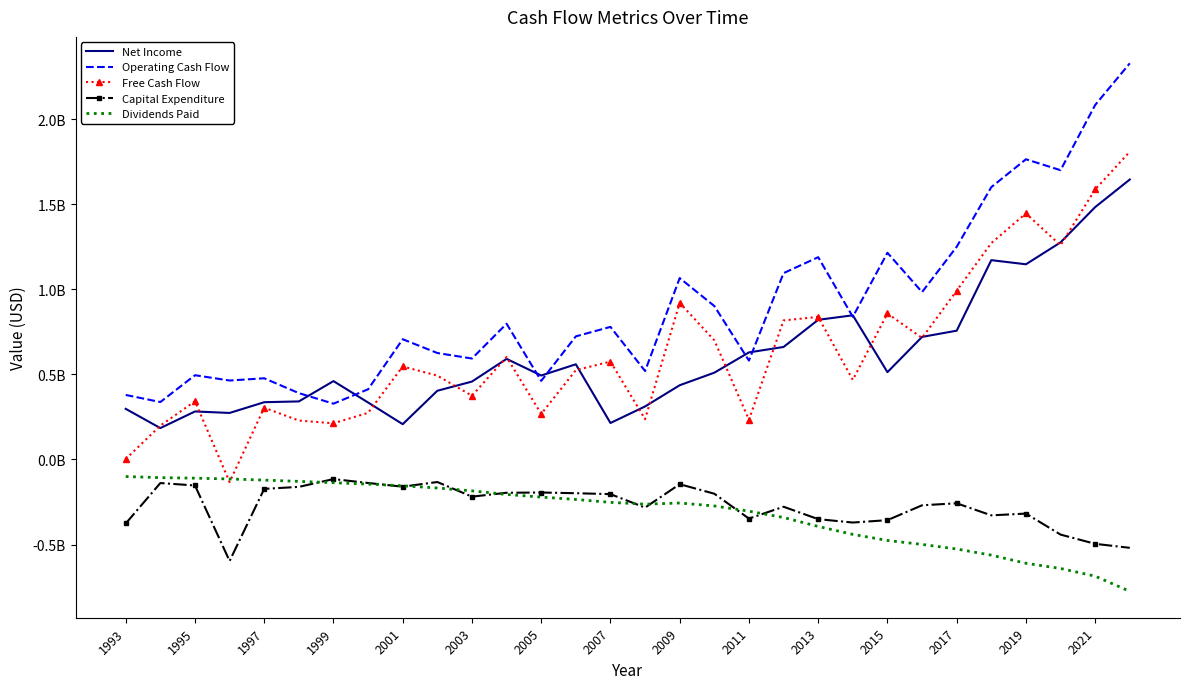

What are all the series names shown in the legend?

Net Income, Operating Cash Flow, Free Cash Flow, Capital Expenditure, Dividends Paid